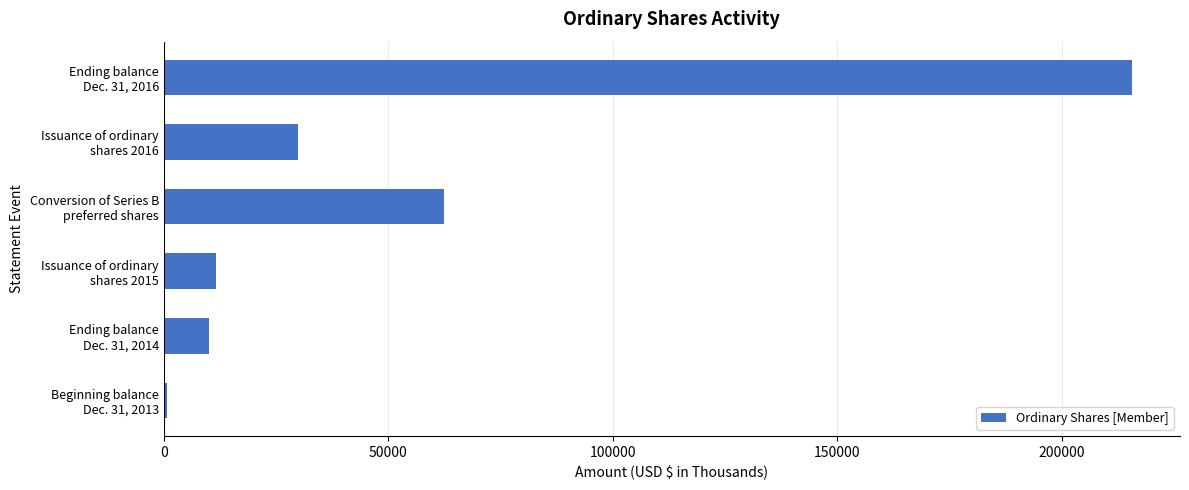

What is the sum of all values?

330376